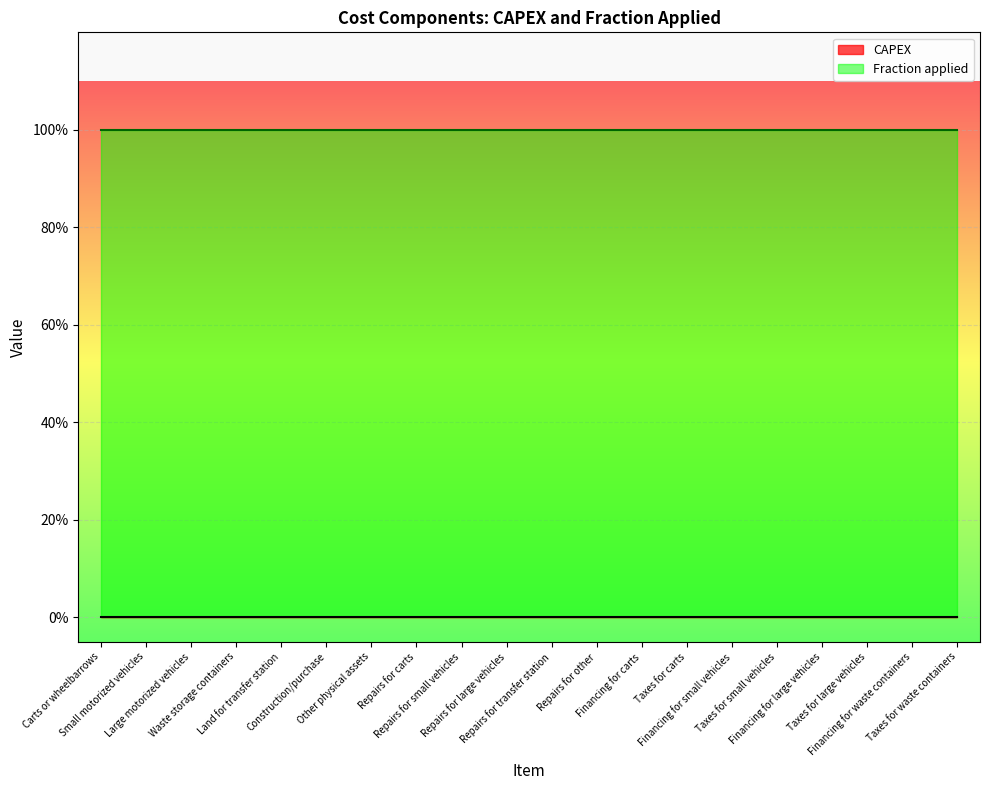

What is the value of the Fraction applied point at the 11th from the left?

1